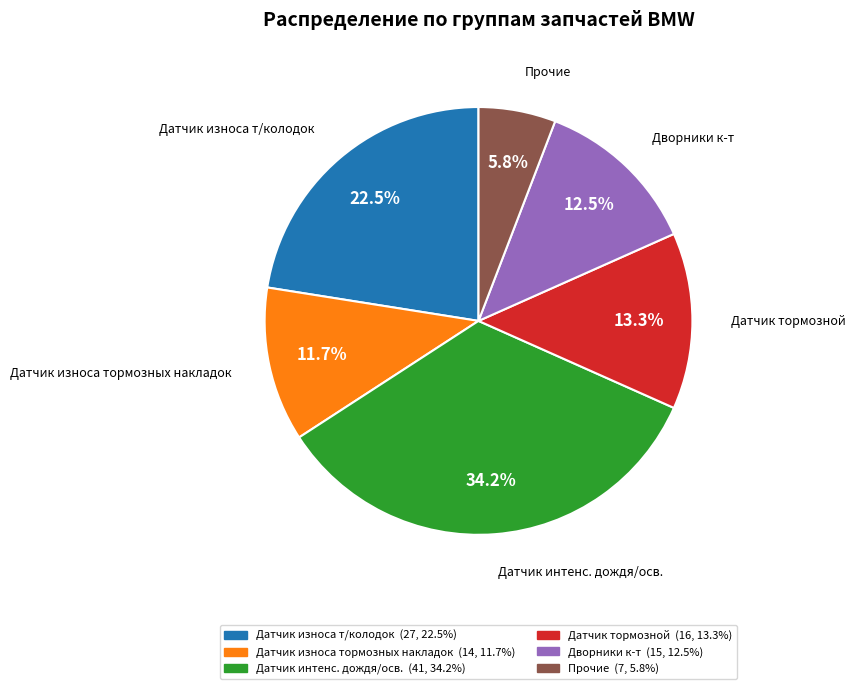

Does any single category account for the majority?

No